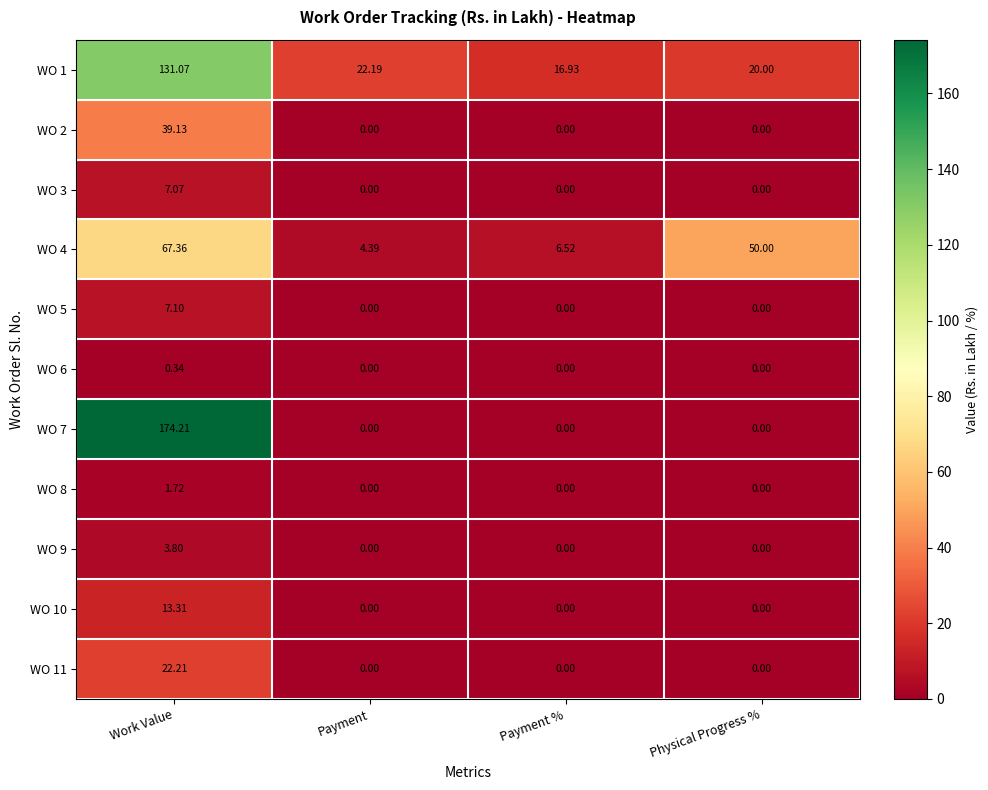

Which label corresponds to the largest value in the chart?

Work Value